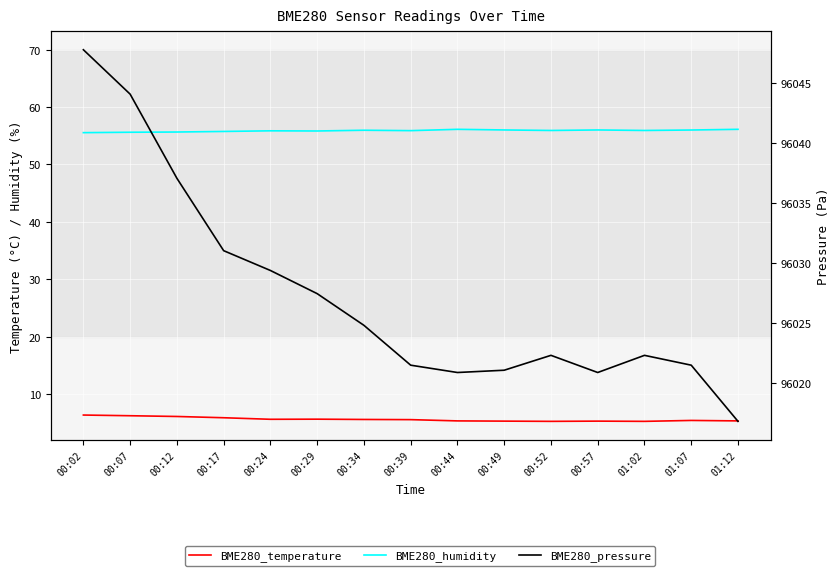

Where does the BME280_pressure series first go above 96022?

00:02